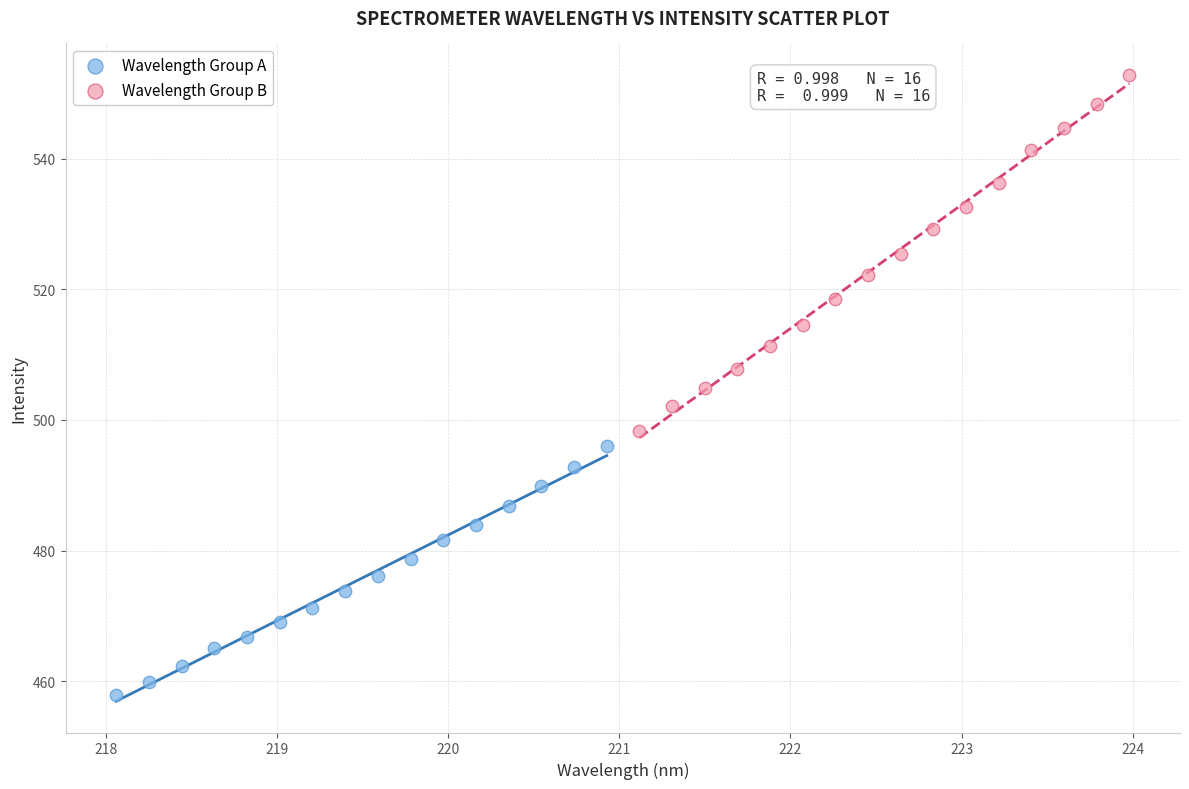

What are all the series names shown in the legend?

Wavelength Group A, Wavelength Group B